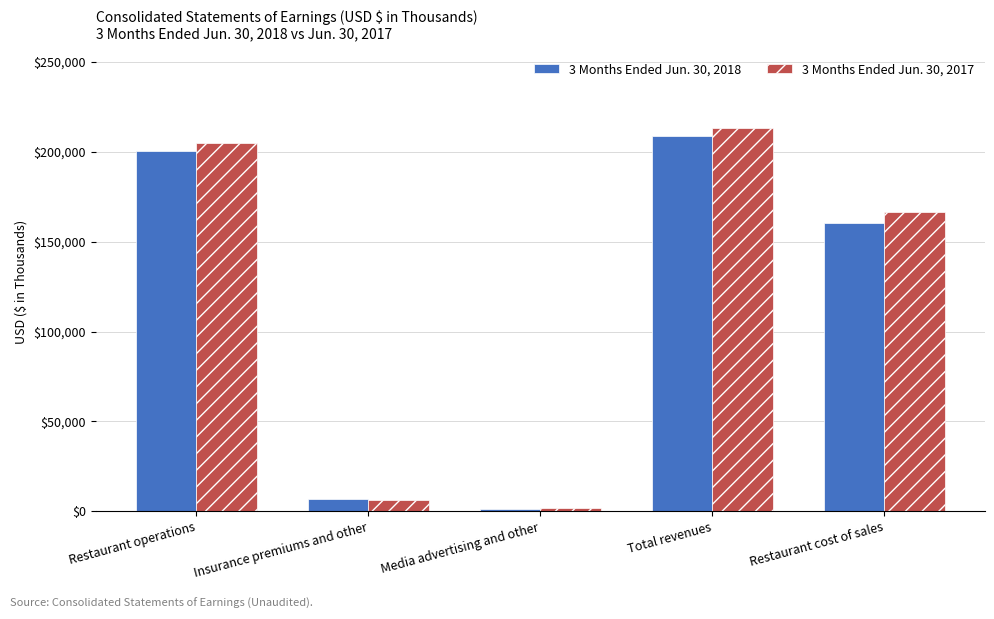

What is the total value across all series at Media advertising and other?

3304